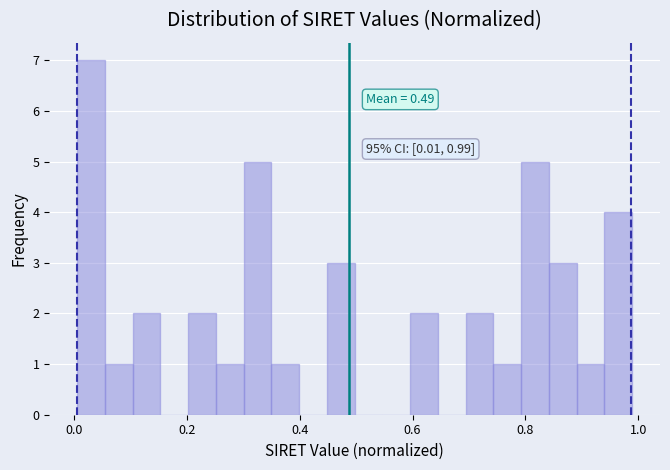

Read against the x-axis, roughly where is the centre of the tallest bar?

0.04